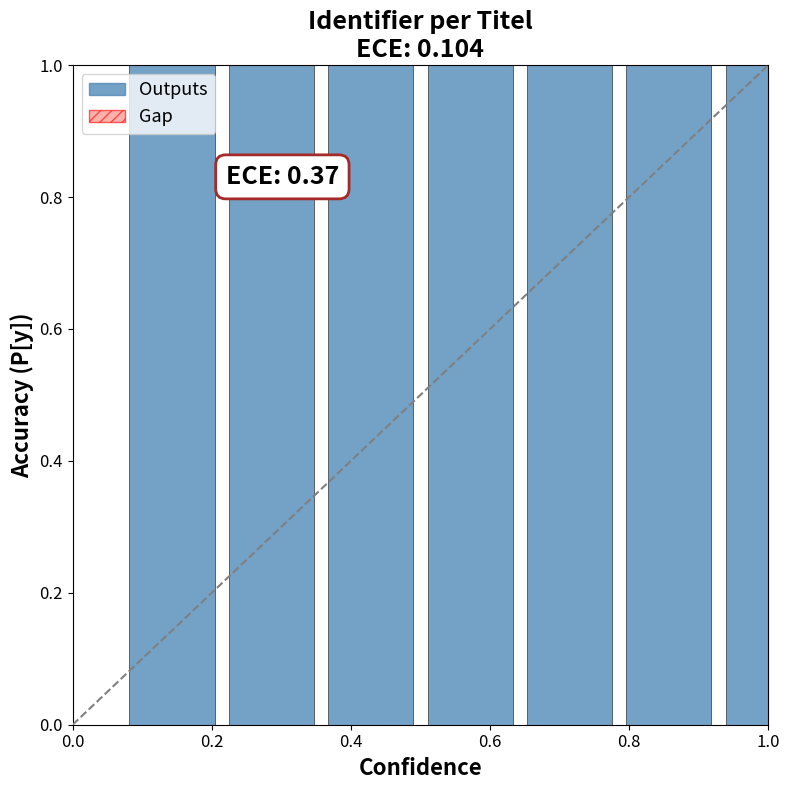

How many categories are shown in the chart?

8